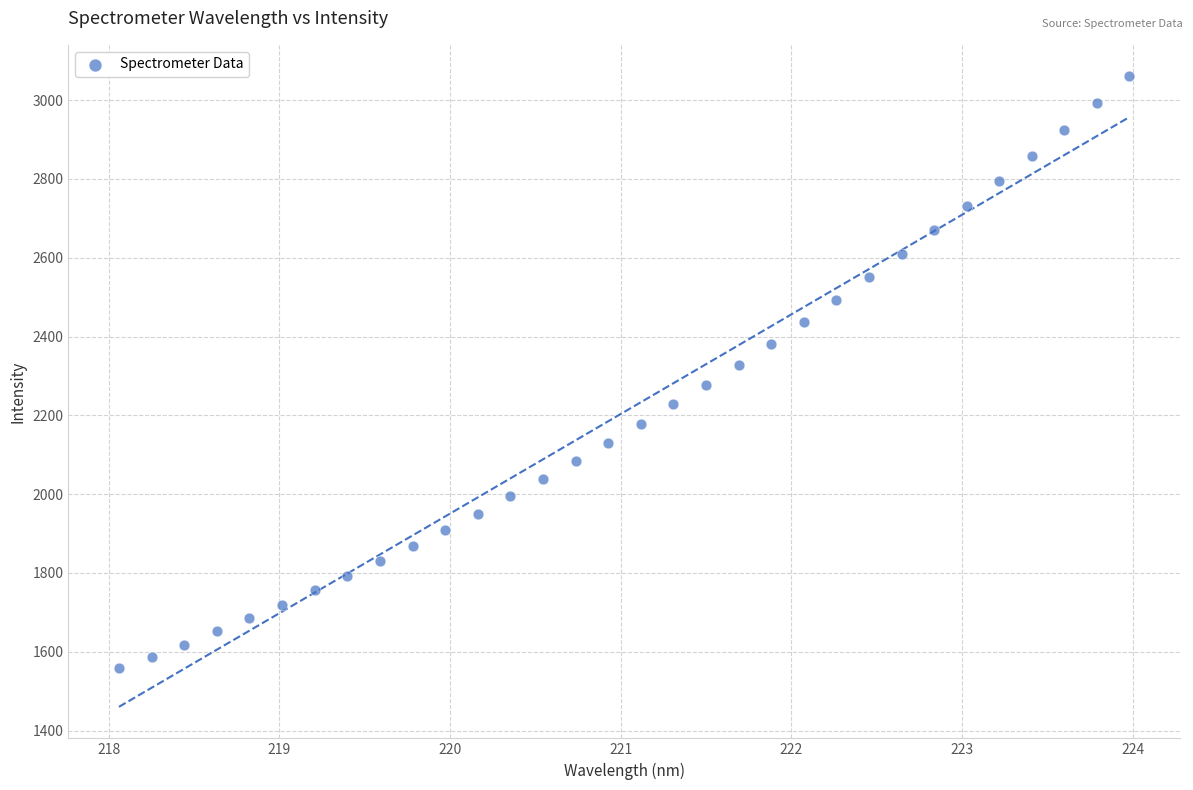

What is the range of X values (max minus min)?

5.9